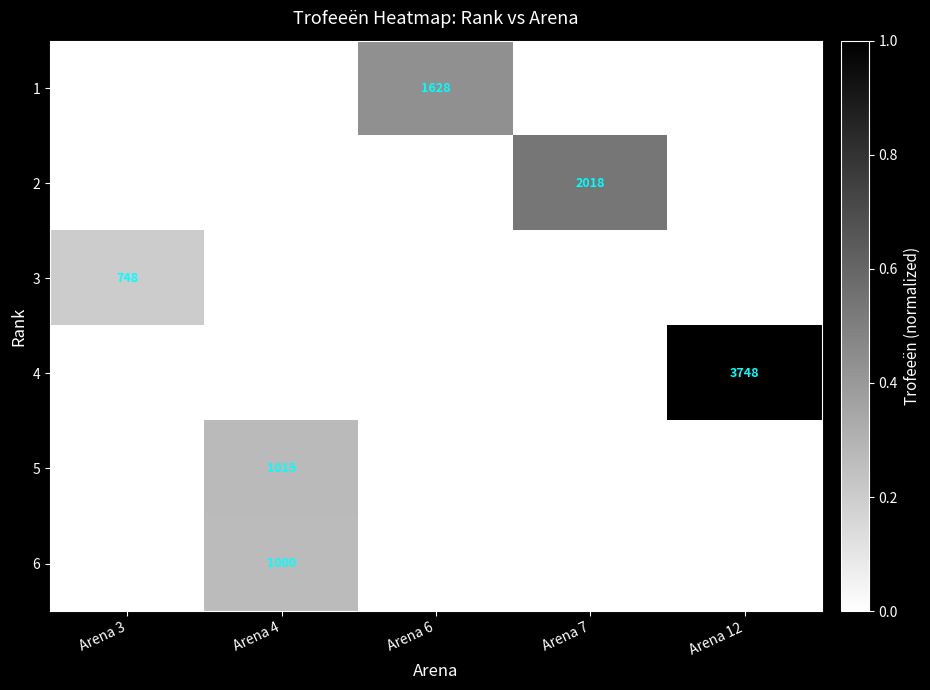

True or false: 4 has a value of 3748 at Arena 12.

True